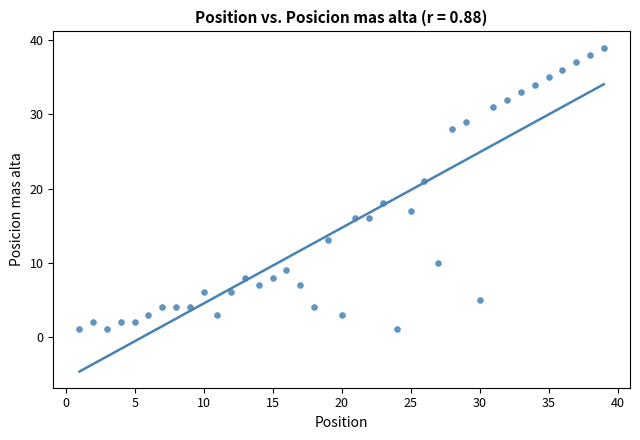

What Y value in the scatter plot is closest to 20?

21